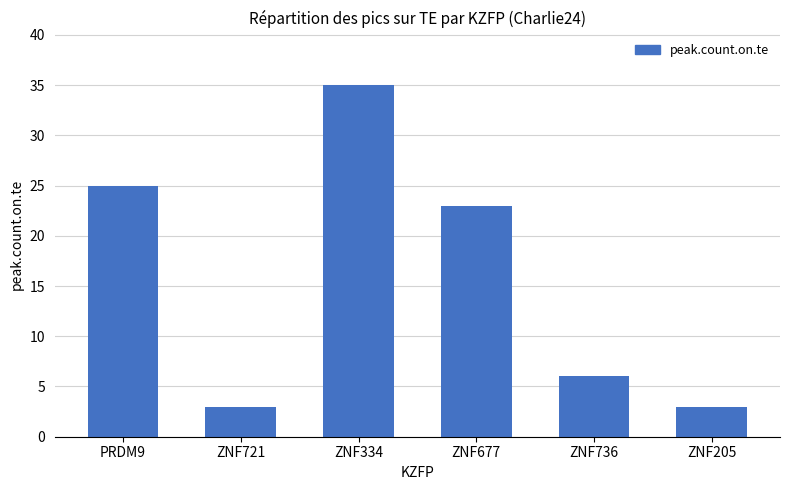

What is the ratio of the value at PRDM9 to the value at ZNF334?

0.7